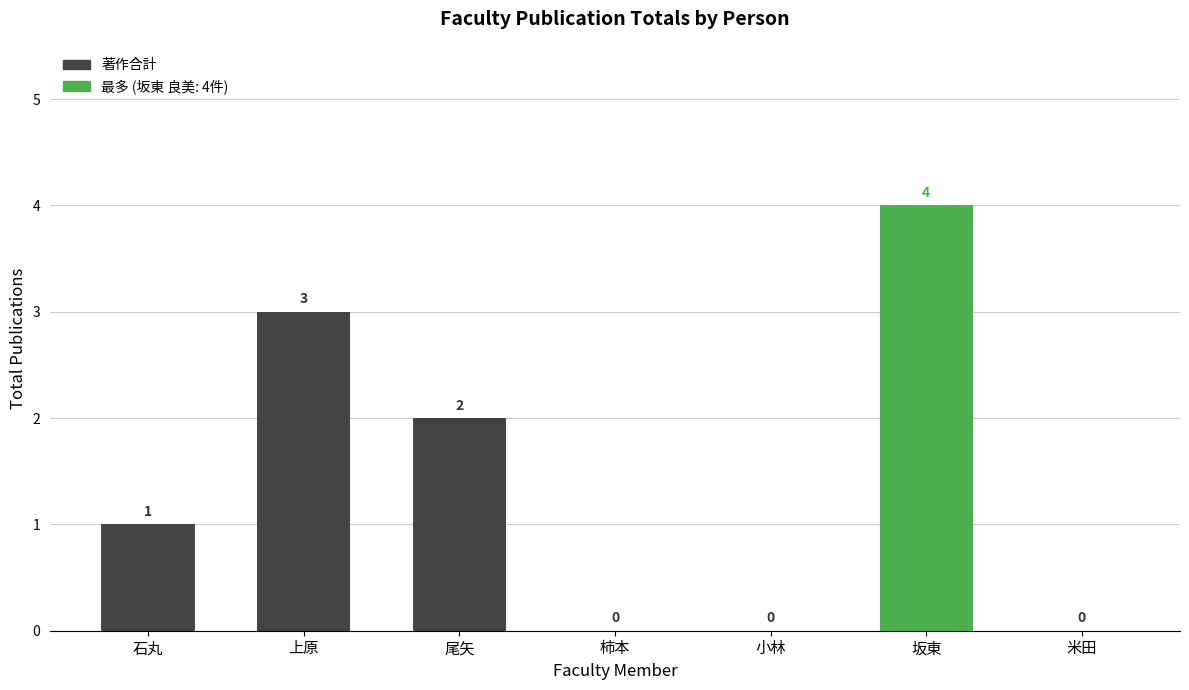

What is the greatest value displayed?

4